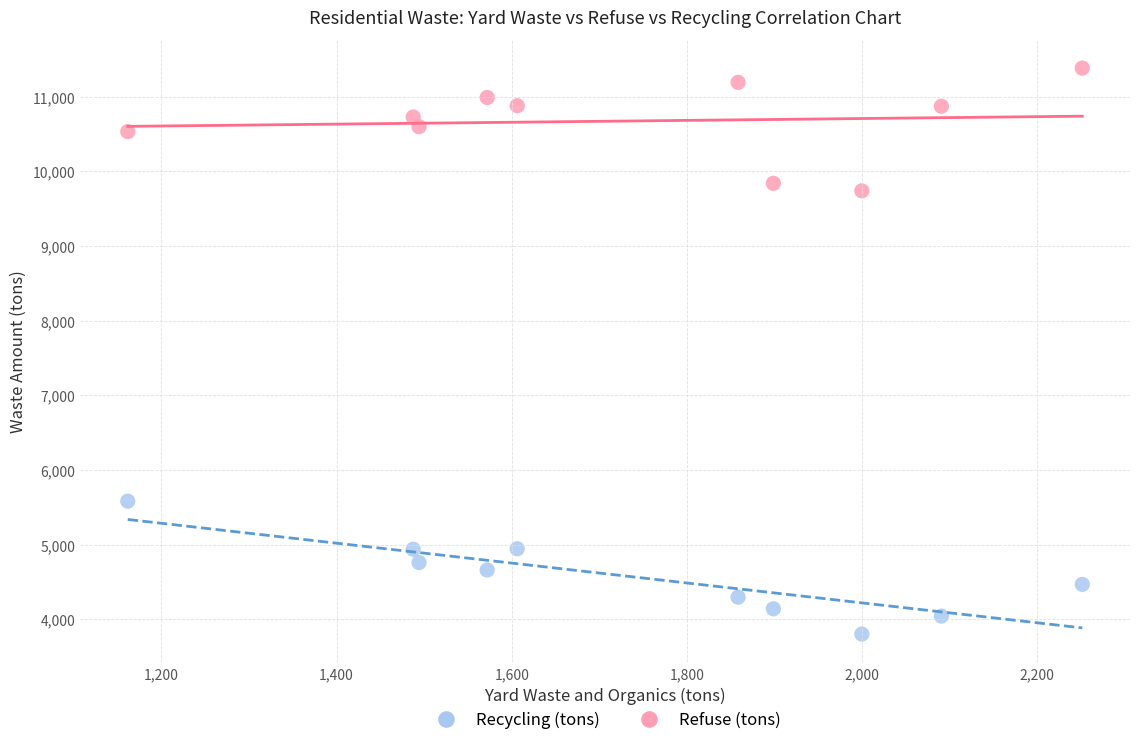

Across all data points, what is the range of X values (max minus min)?

1089.7